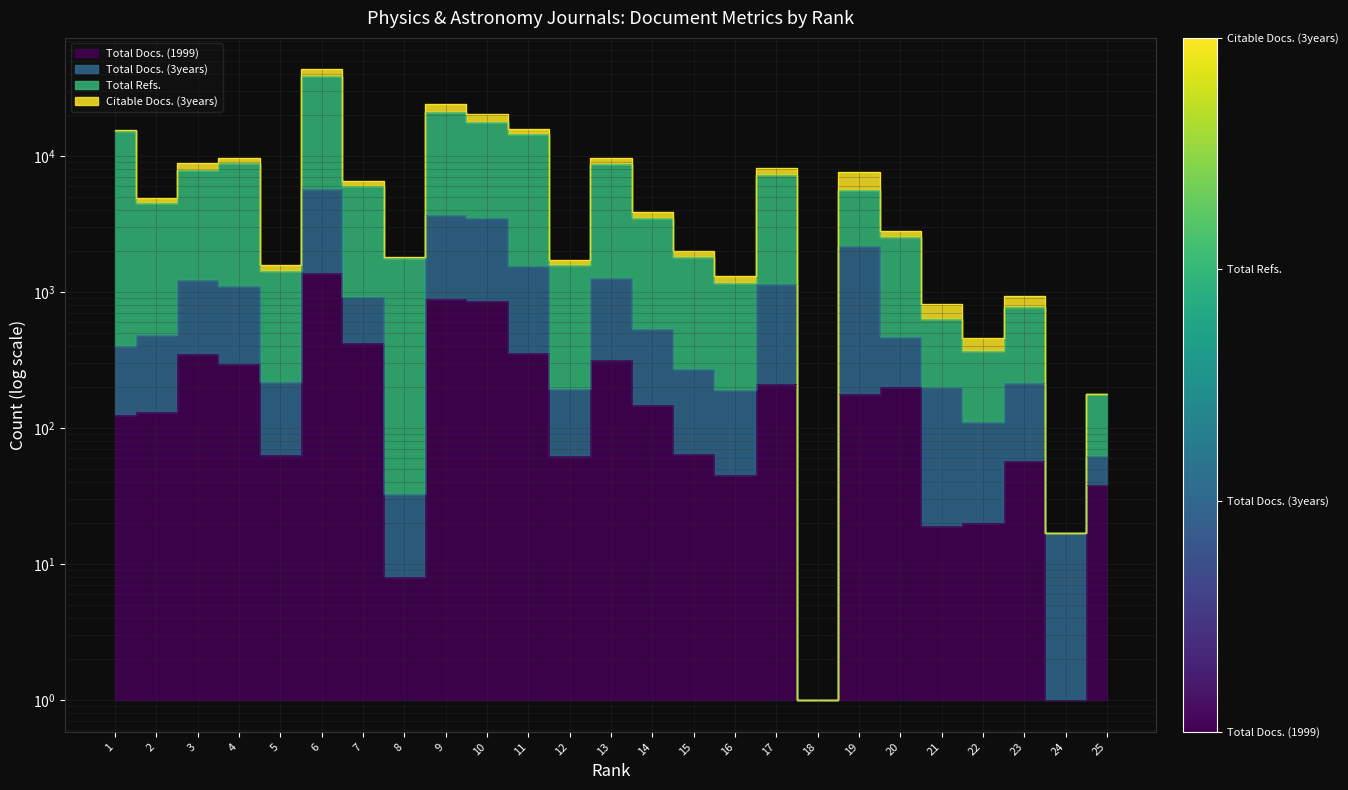

How many interior local peaks does the Total Docs. (3years) series have?

7